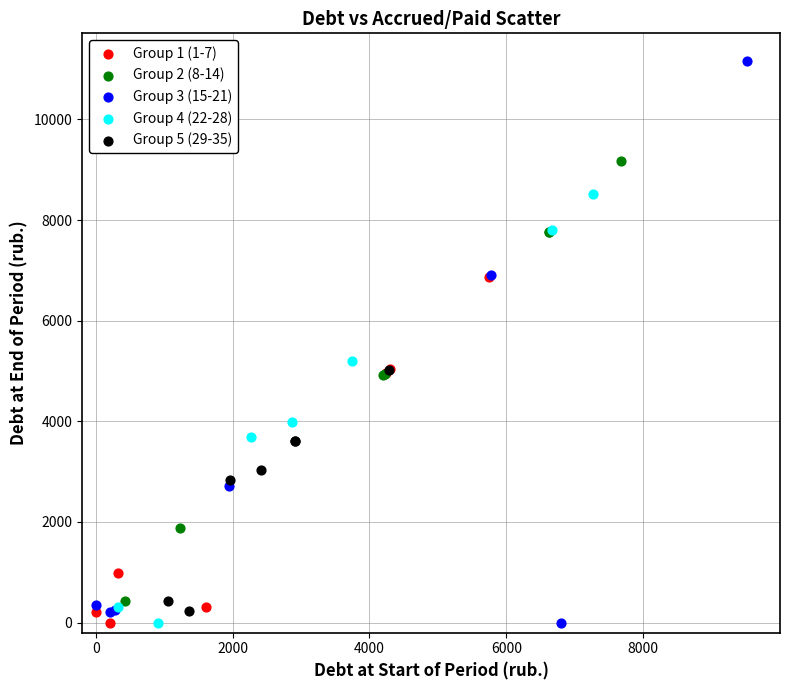

What are all the series names shown in the legend?

Group 1 (1-7), Group 2 (8-14), Group 3 (15-21), Group 4 (22-28), Group 5 (29-35)